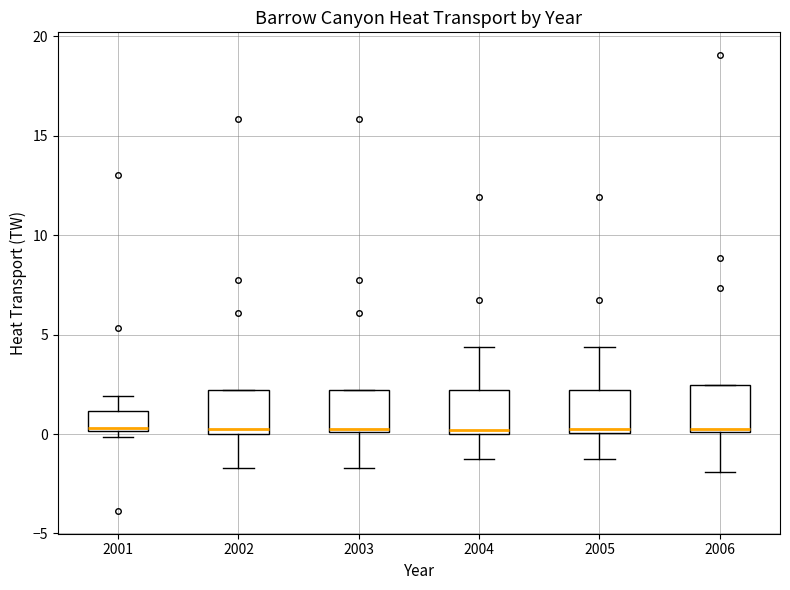

Reading left to right, read every box against the y-axis: the position of its median line, the range the box covers, and the ends of its whiskers. The values are not printed on the chart, so give them approximately, as read against the axis.

2001: median 0.5, box 0.0 to 1.0, whiskers 0.0 (just below the box's lower edge) to 2.0
2002: median 0.0 (just above the box's lower edge), box 0.0 to 2.0, whiskers -1.5 to 2.0
2003: median 0.0 (just above the box's lower edge), box 0.0 to 2.0, whiskers -1.5 to 2.0
2004: median 0.0 (just above the box's lower edge), box 0.0 to 2.0, whiskers -1.5 to 4.5
2005: median 0.5, box 0.0 to 2.0, whiskers -1.5 to 4.5
2006: median 0.0, box 0.0 to 2.5, whiskers -2.0 to 2.5